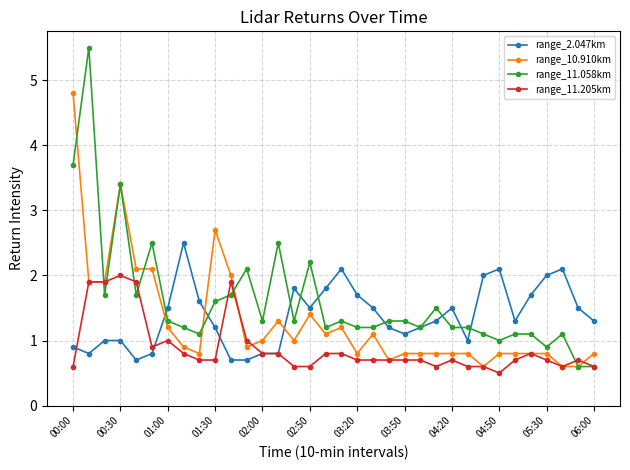

Which series has the largest range (max minus min)?

range_11.058km